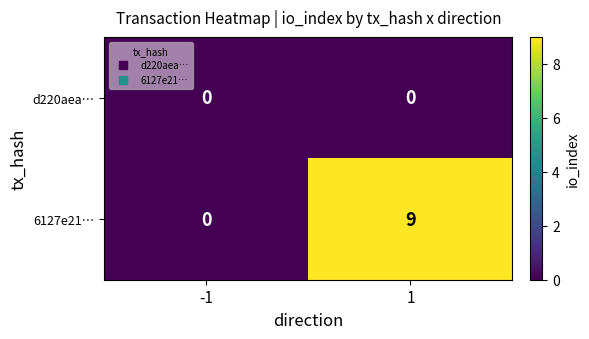

What value does the 6127e21… series have at 1?

9